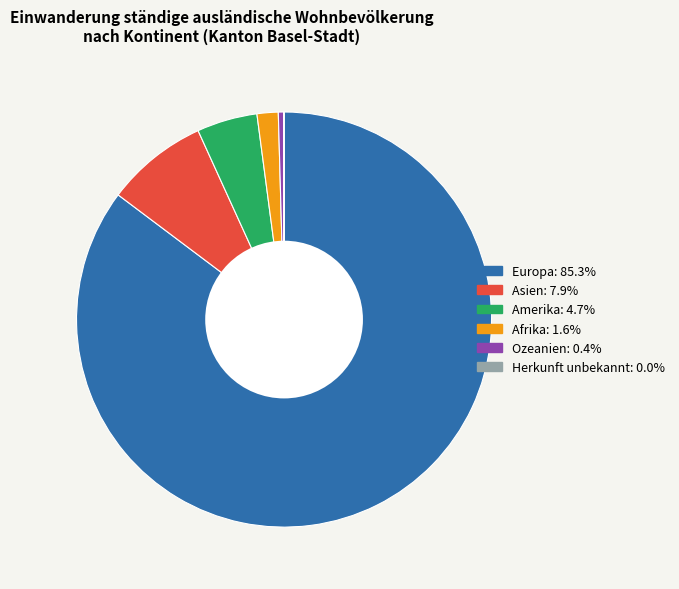

Does Europa account for over 50% of the chart?

Yes